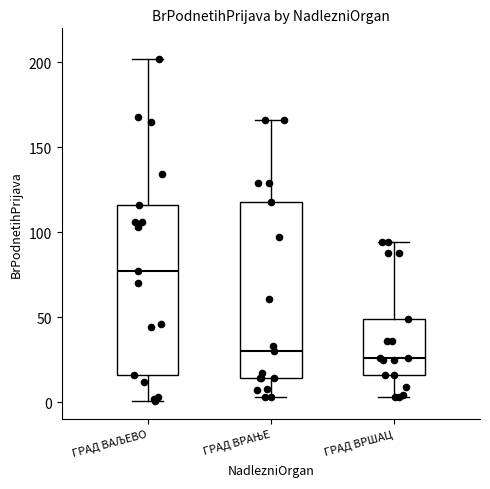

Where does the upper whisker of the box for ГРАД ВАЉЕВО end on the y-axis? The values are not printed on the chart, so give them approximately, as read against the axis.

200